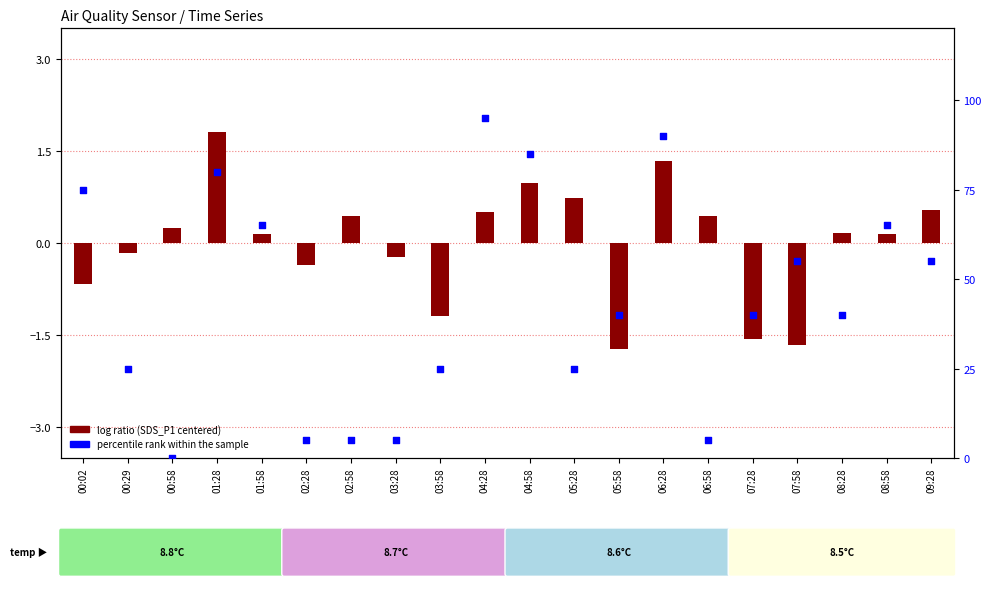

What is the ratio of the value at 06:58 to the value at 02:58?

1.0